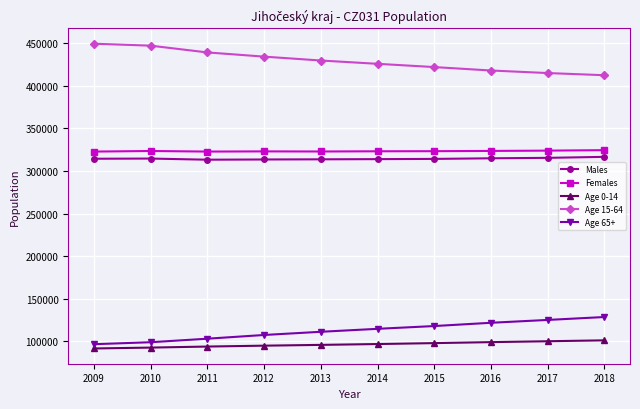

What is the lowest value of the Females series?

322705